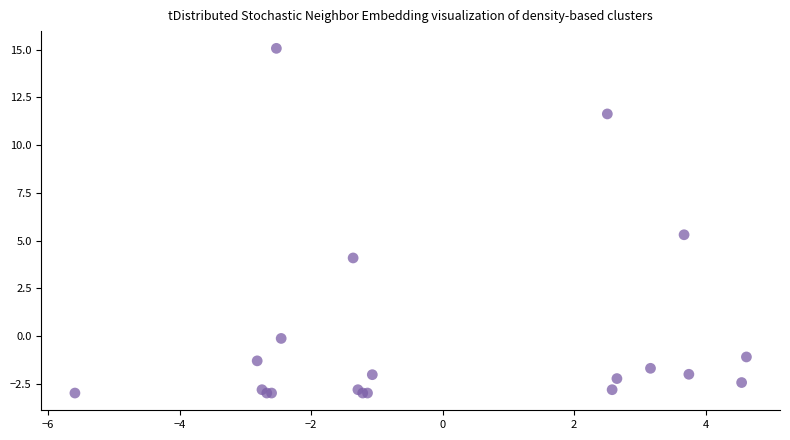

What Y value in the scatter plot is closest to 6?

5.3